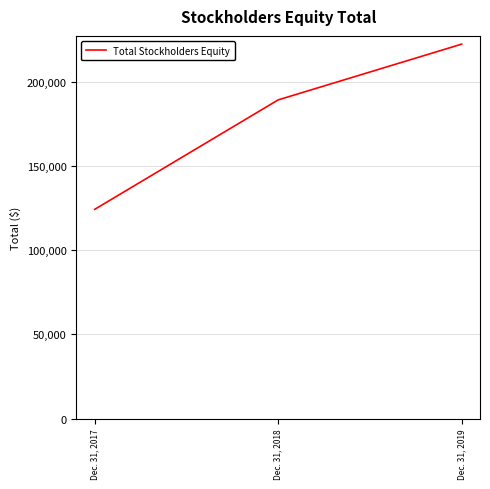

What is the approximate value at Dec. 31, 2019, to the nearest 10?

222390